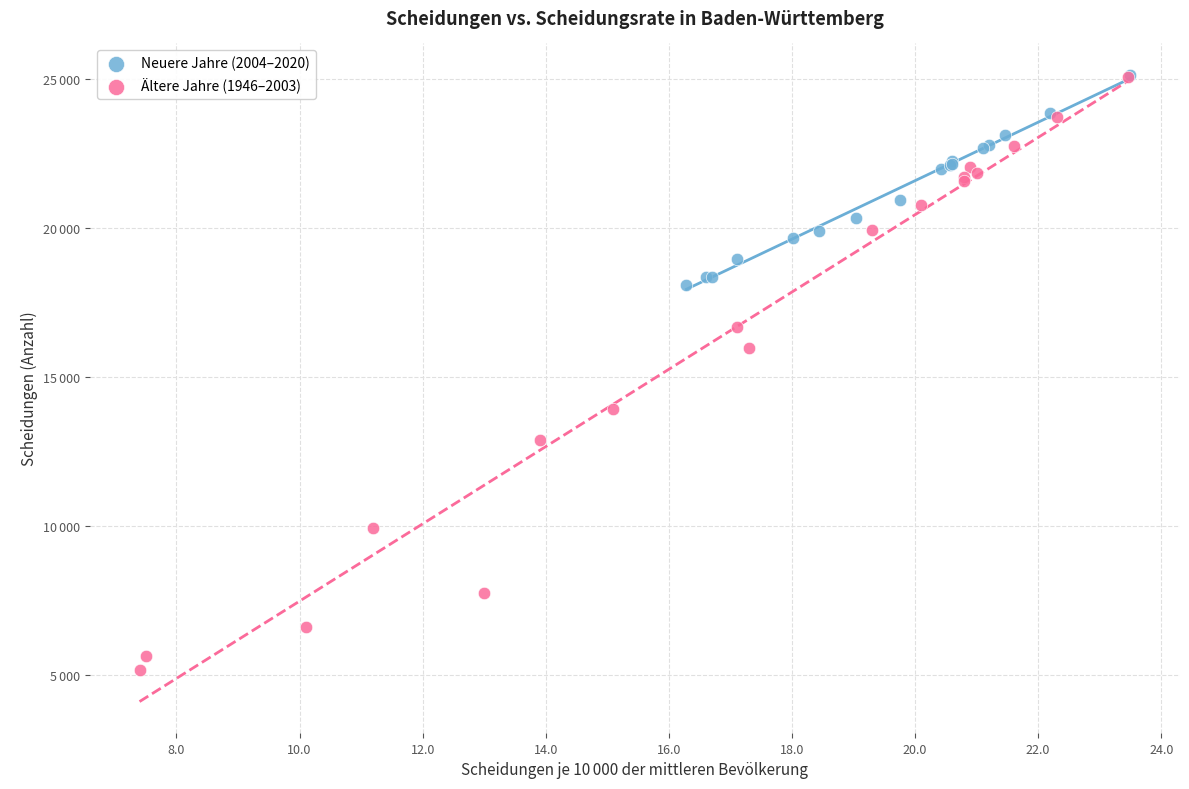

Which series has the largest Y range (max minus min)?

Ältere Jahre (1946–2003)